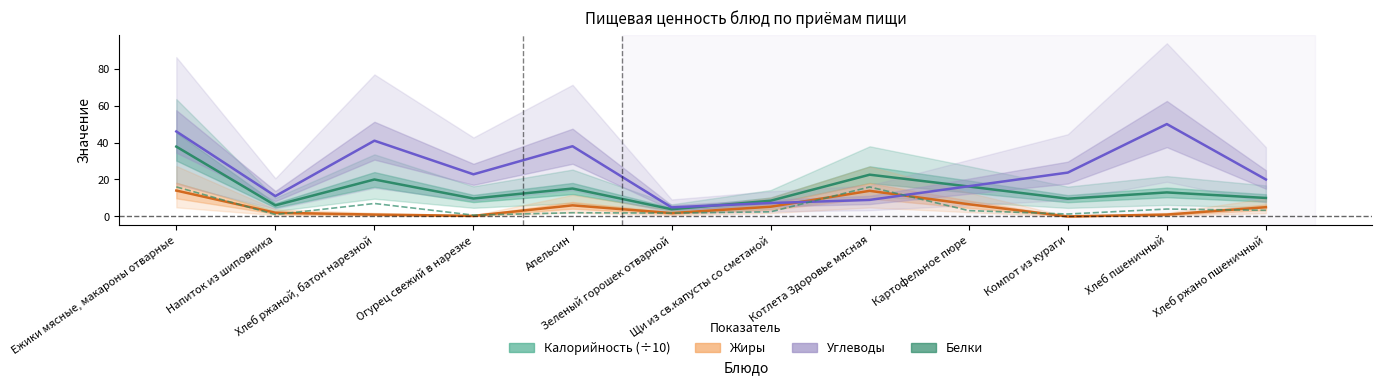

At which label does Калорийность (÷10) first exceed 13?

Ежики мясные, макароны отварные